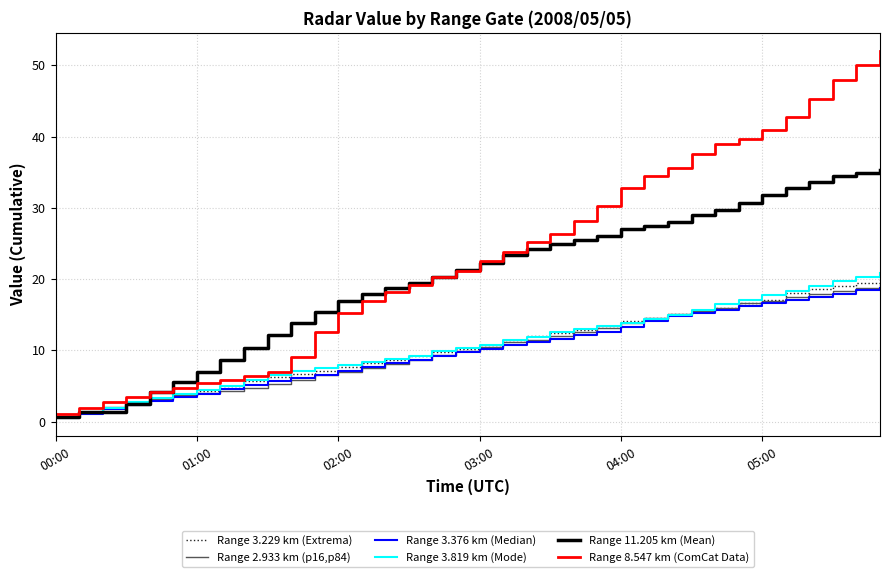

Which series has the largest total across all categories?

Range 8.547 km (ComCat Data)